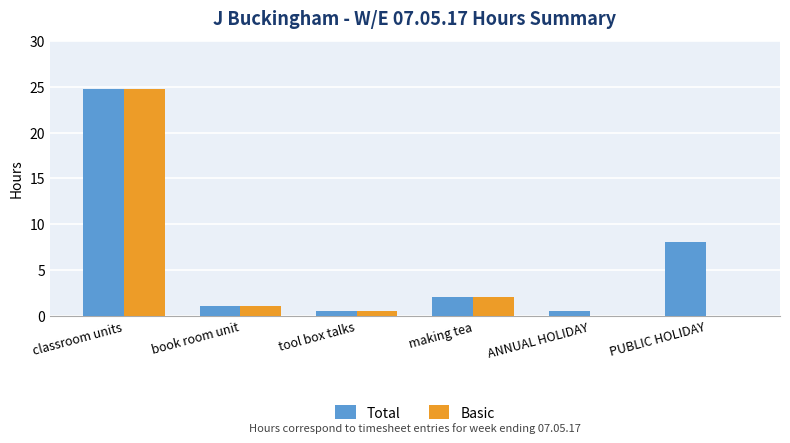

The value of Total at classroom units is 14.5. True or false?

False